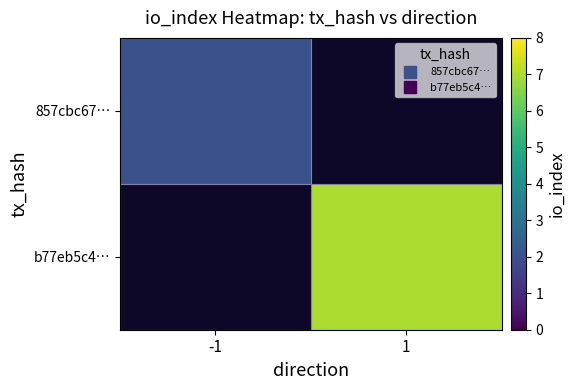

How many series are shown in this chart?

2